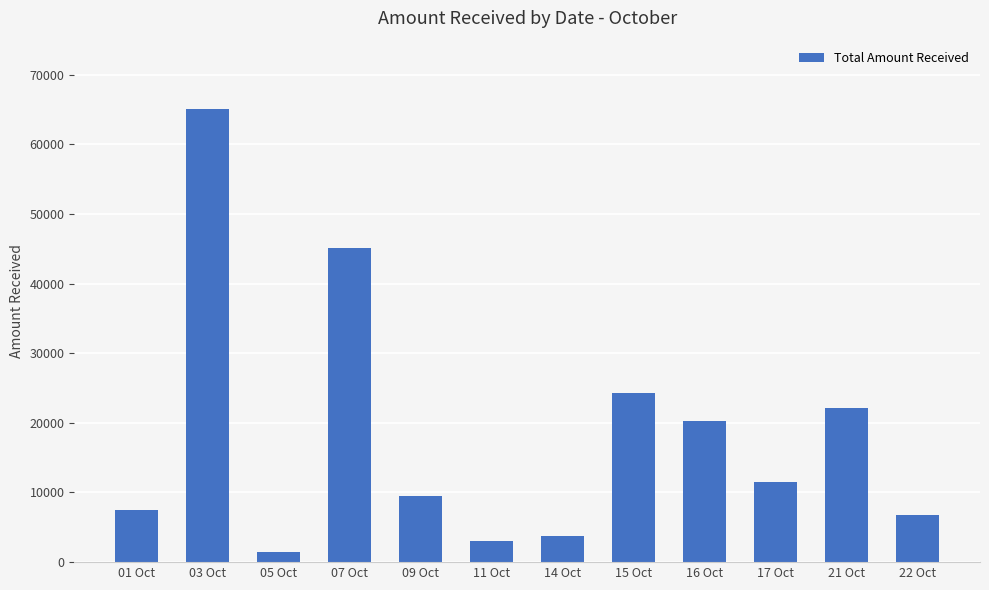

What is the difference between the maximum and second lowest values?

62000